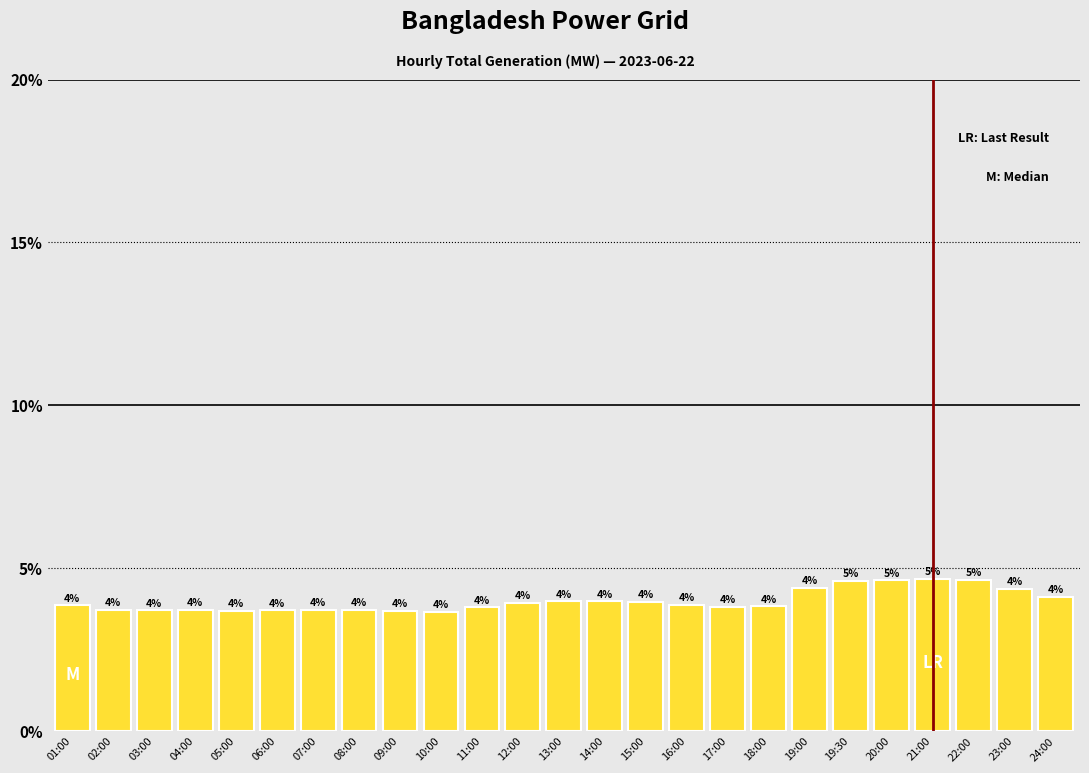

What is the difference between the maximum and minimum values?

1.0